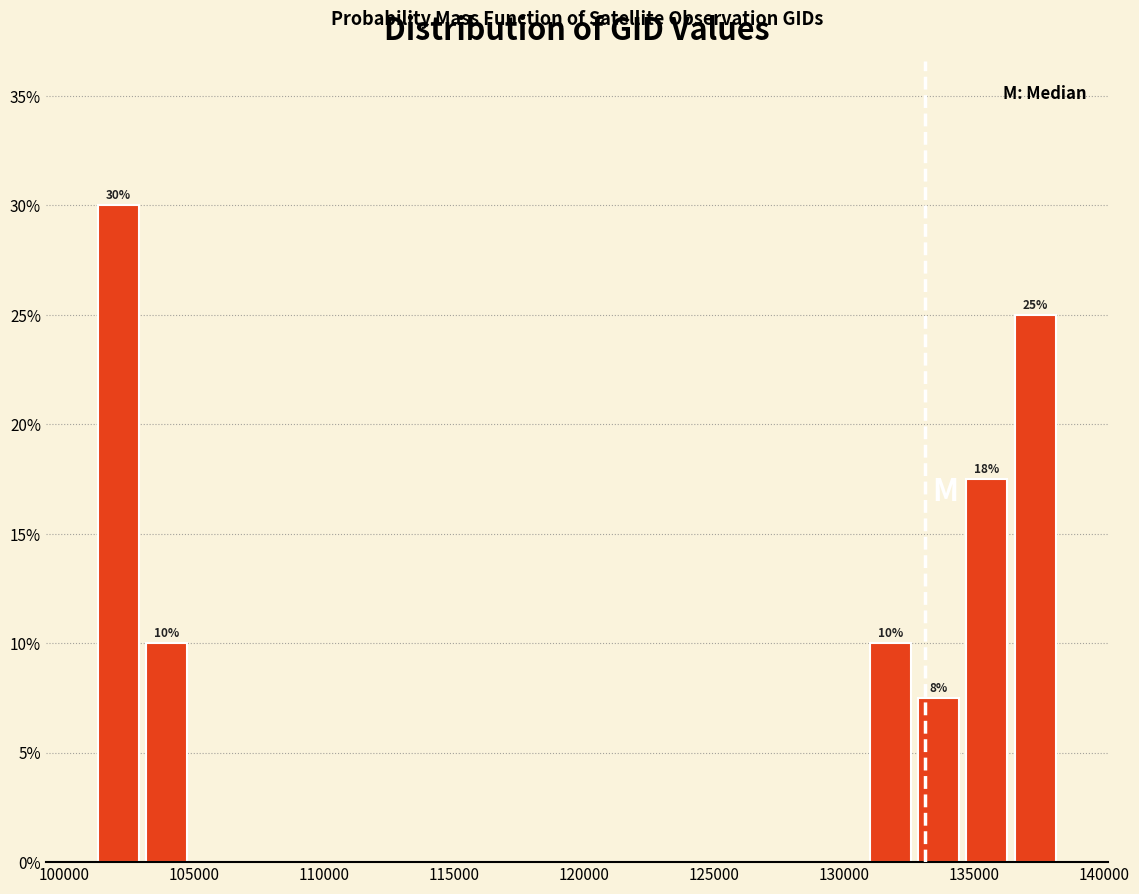

Around what value on the x-axis is the tallest bar? Give the approximate position of its centre, as read against the axis.

102000